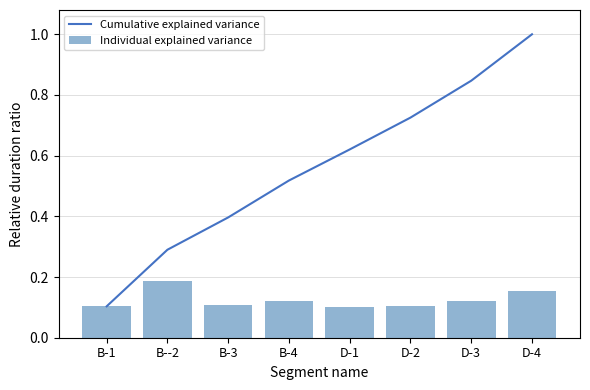

What is the difference between the second highest and minimum values in the Individual explained variance series?

0.1